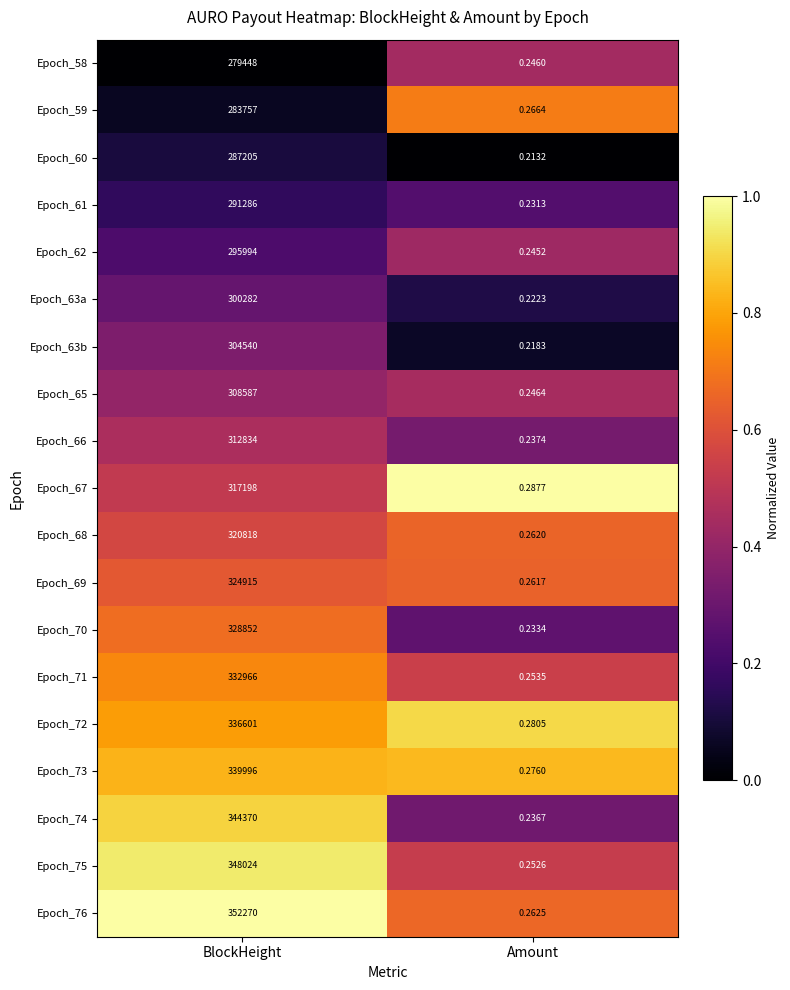

Is the value of Epoch_63b at BlockHeight greater than the value of Epoch_66 at BlockHeight?

No